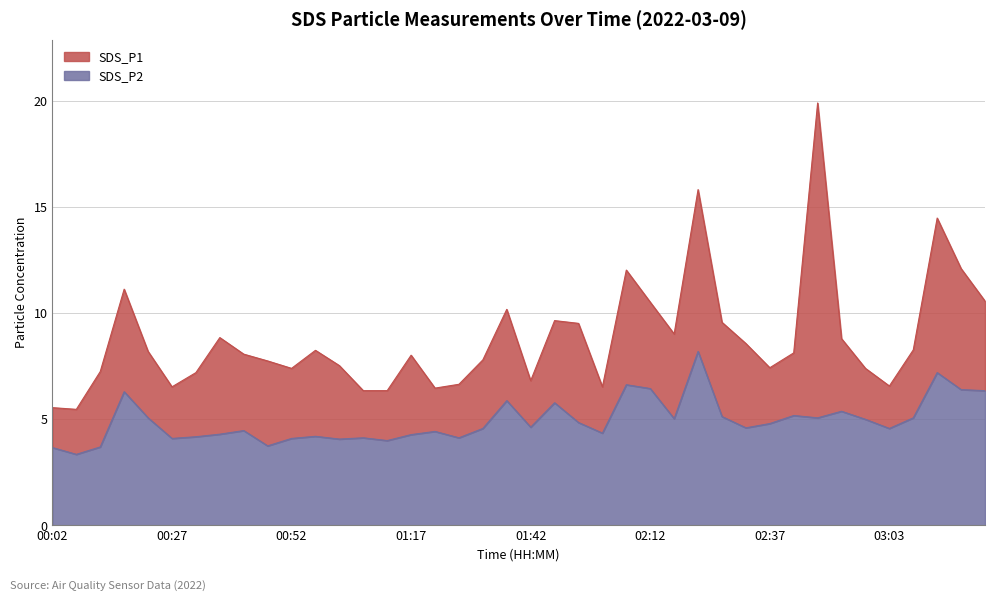

What are all the series names shown in the legend?

SDS_P1, SDS_P2